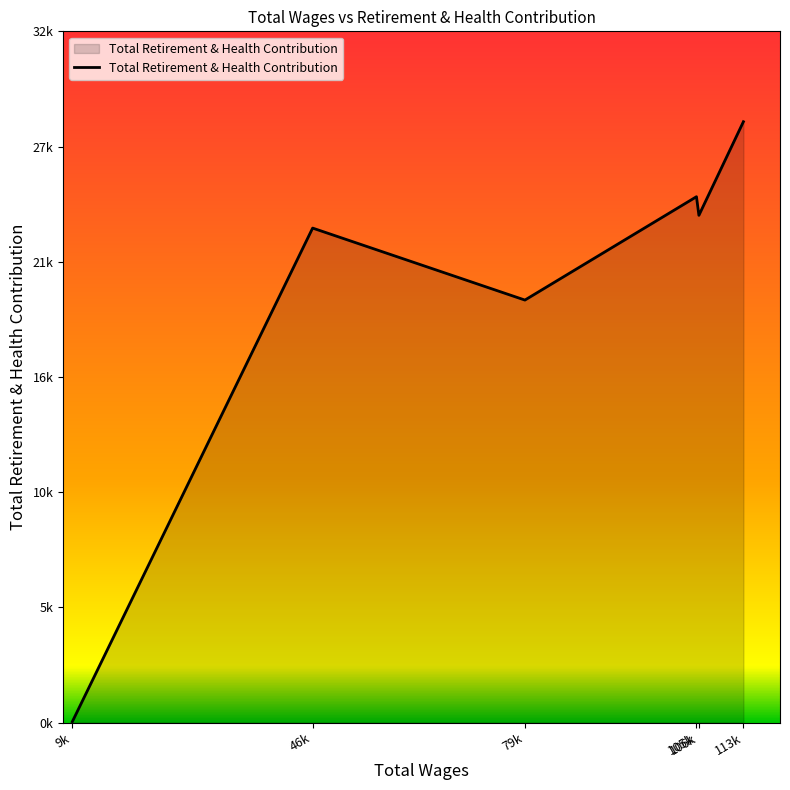

Rank the categories by value from highest to lowest.

113k, 105k, 106k, 46k, 79k, 9k